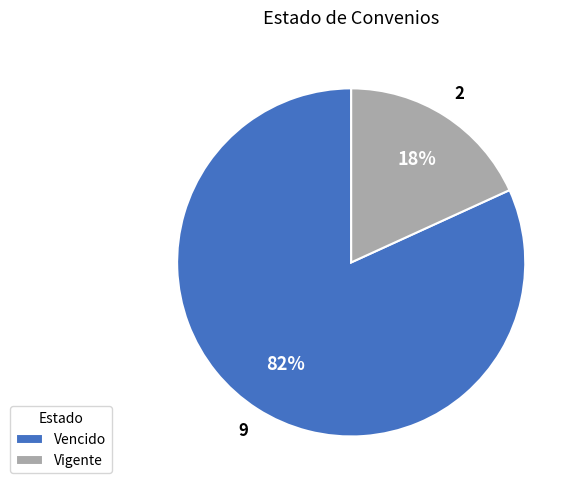

Does any single category account for the majority?

Yes